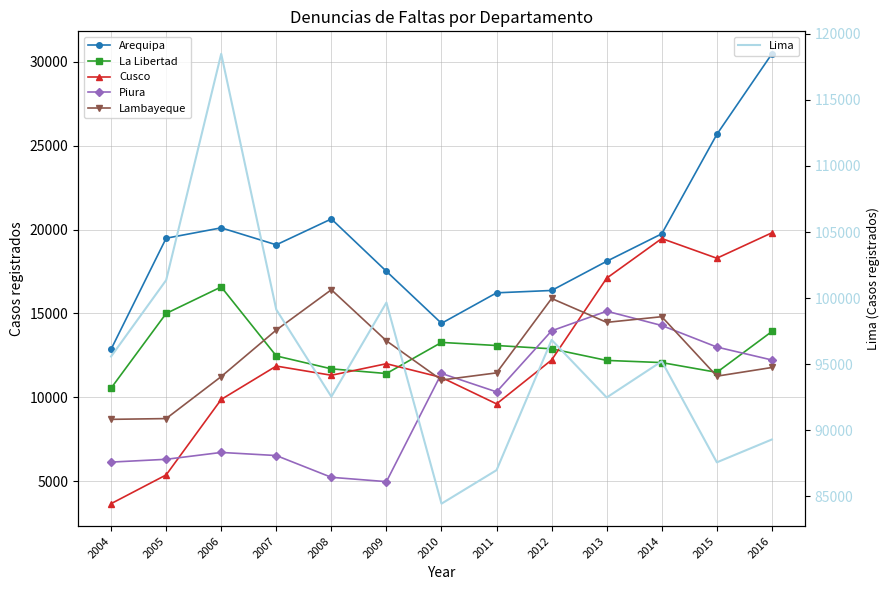

In Cusco, how many points are lower than both neighbors (excluding endpoints)?

3